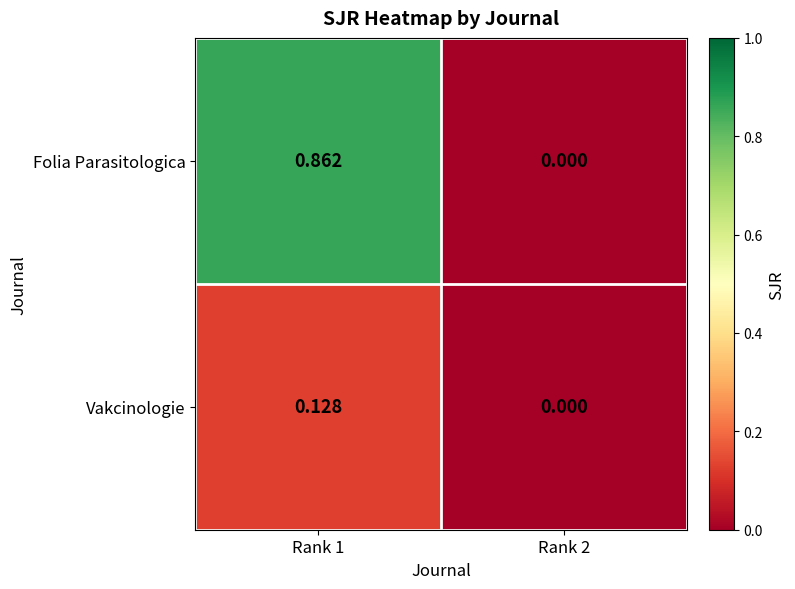

How many distinct data groups are displayed?

2